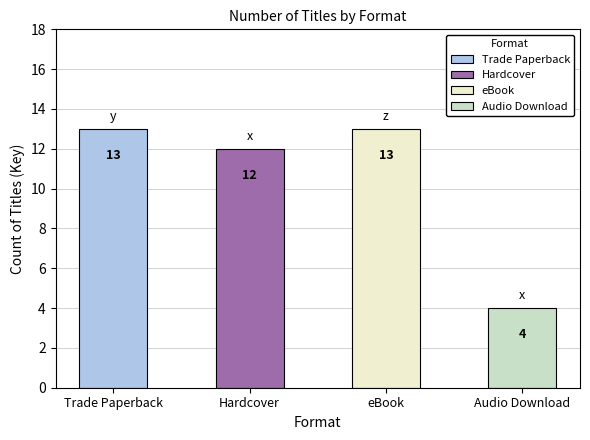

At Audio Download, list the series in order from largest to smallest.

Trade Paperback, eBook, Hardcover, Audio Download